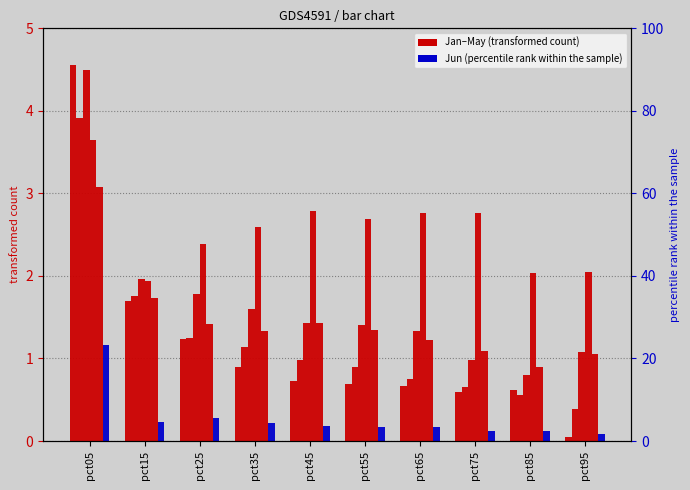

At which category does the chart reach its peak across all series?

pct05